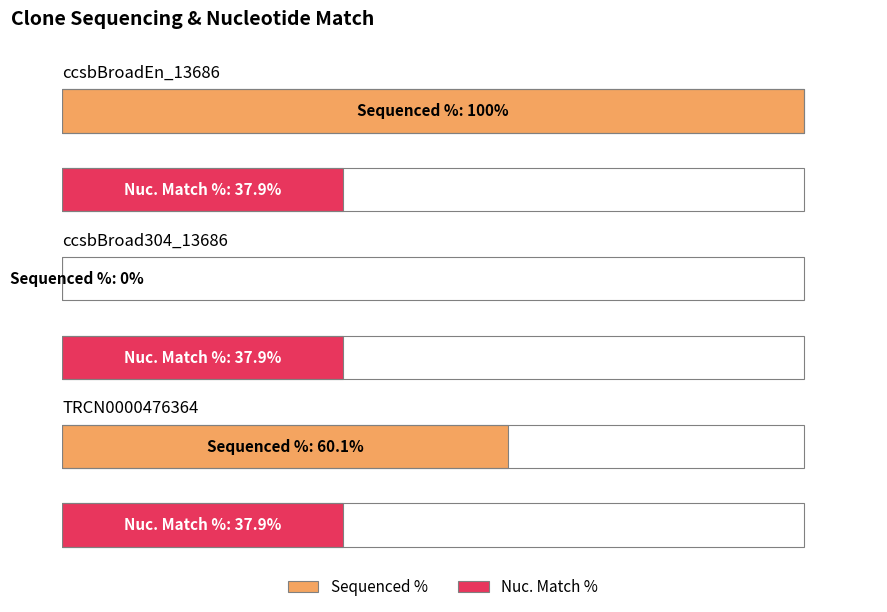

What position from the right is TRCN0000476364?

1